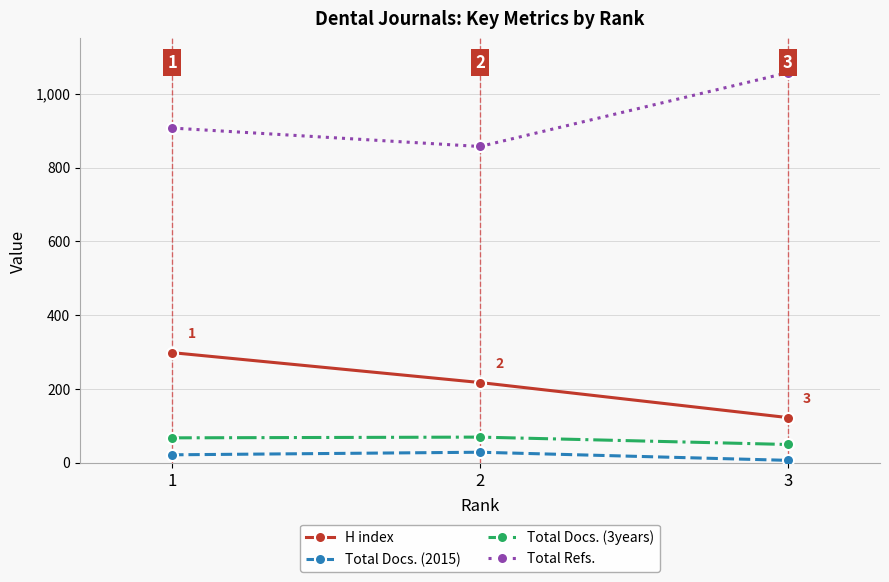

What is the difference between the maximum and minimum values in the Total Refs. series?

200